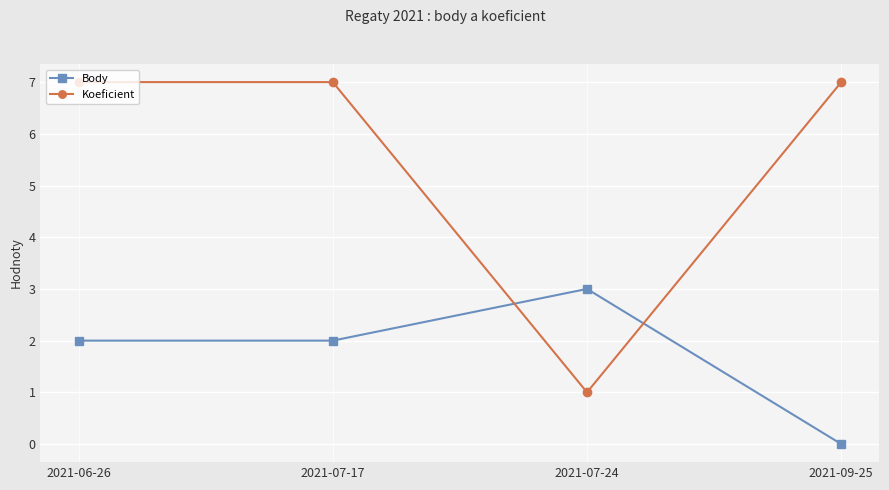

How many series are shown in this chart?

2